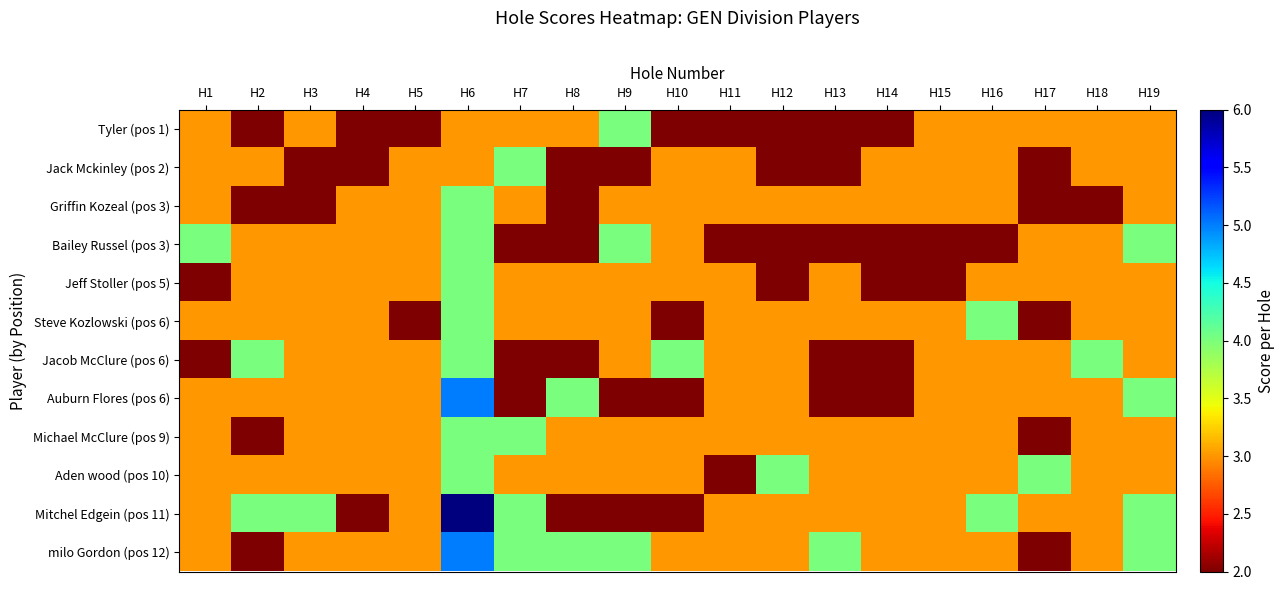

Which series has the largest range (max minus min)?

Mitchel Edgein (pos 11)